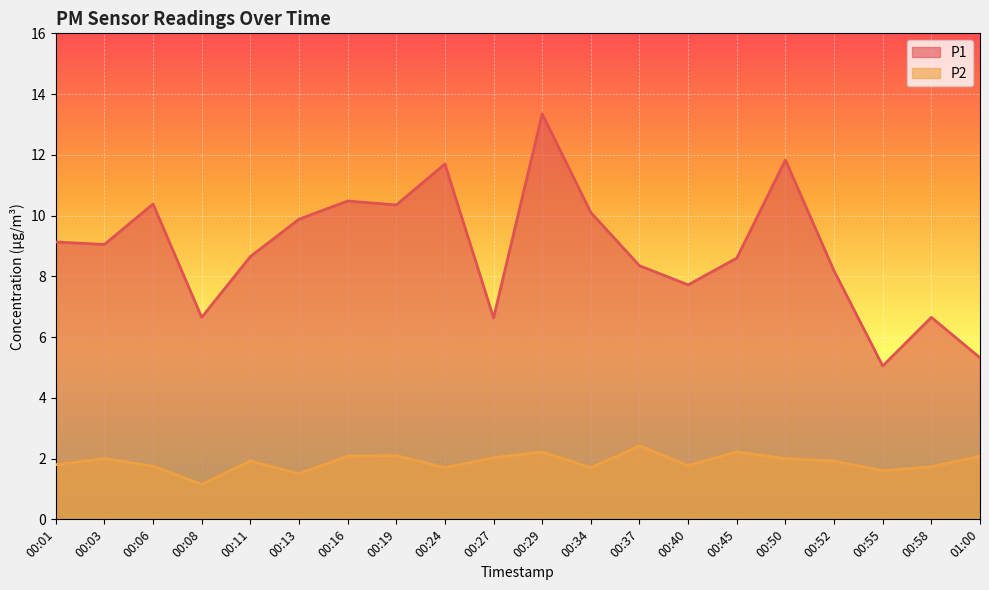

Which label corresponds to the smallest value in the chart?

00:08